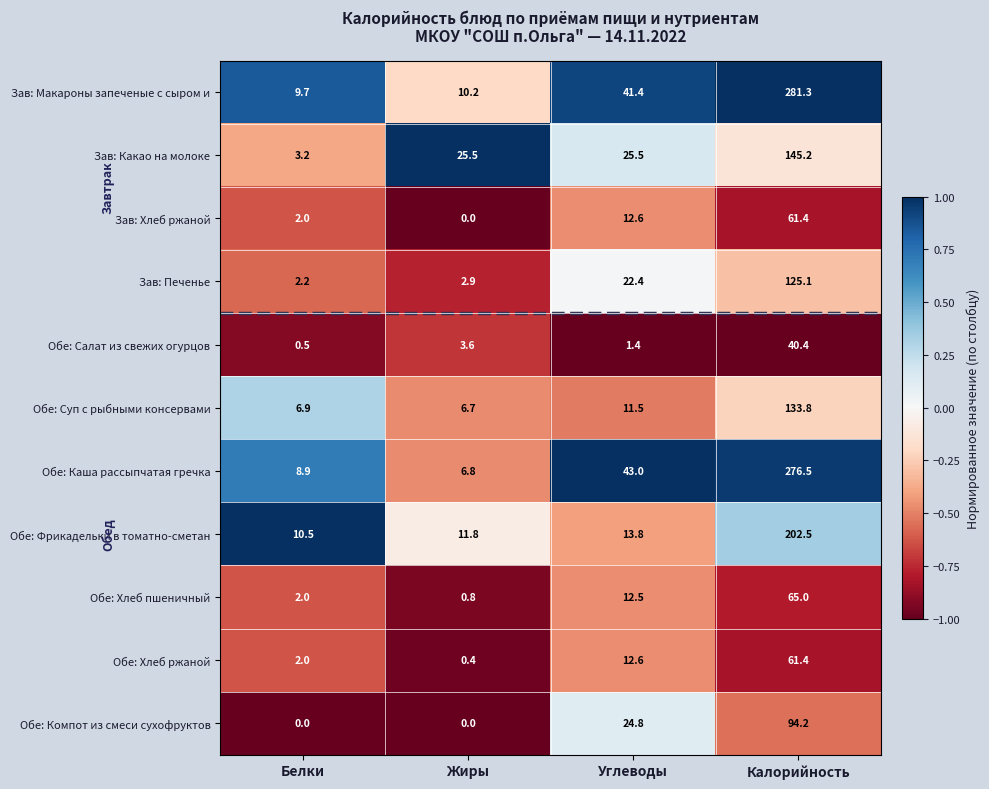

Between Белки and Жиры, which series saw the biggest shift?

Зав: Какао на молоке